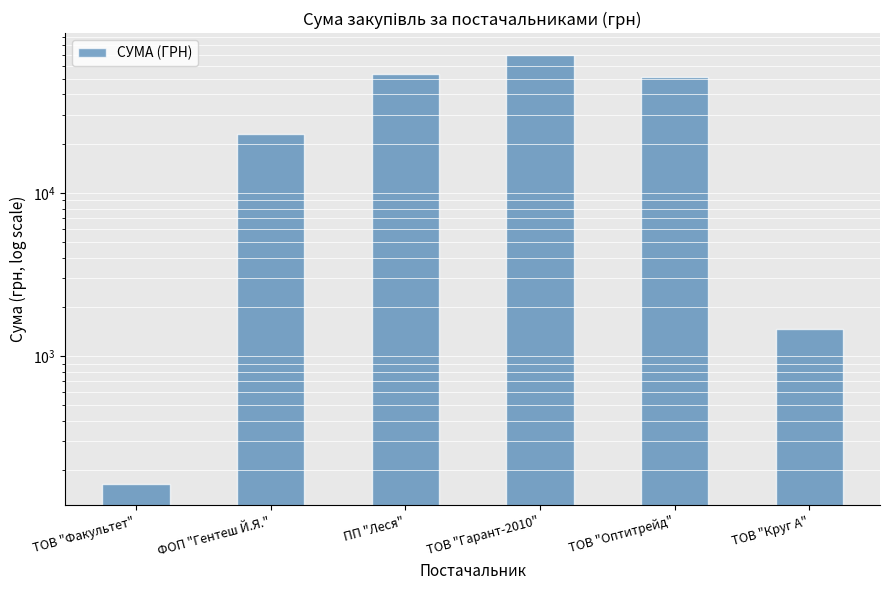

List the labels in order of value, largest first.

ТОВ "Гарант-2010", ПП "Леся", ТОВ "Оптитрейд", ФОП "Гентеш Й.Я.", ТОВ "Круг А", ТОВ "Факультет"